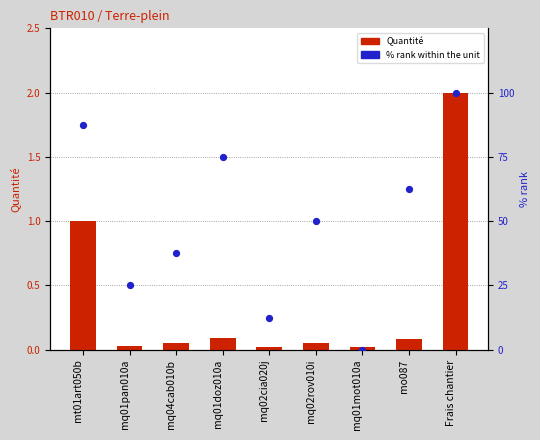

What is the total value across all series at mt01art050b?

1.9